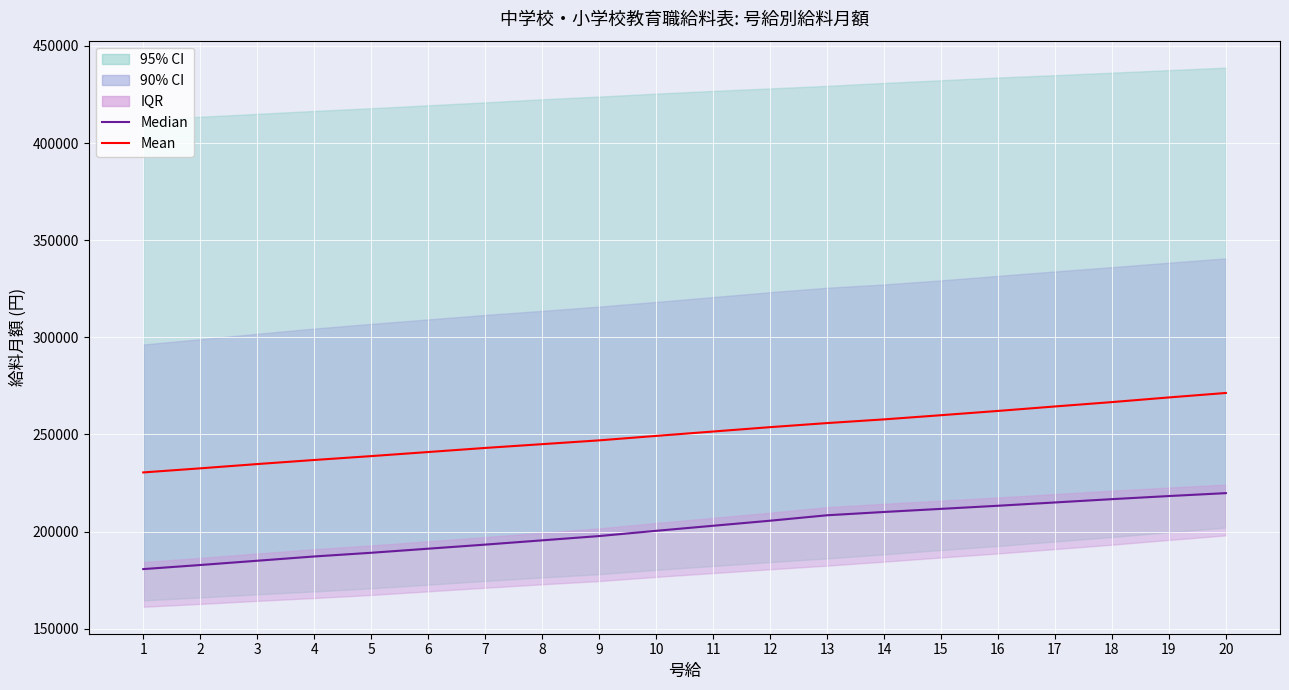

What is the value of the Median point at the 9th from the left?

197700